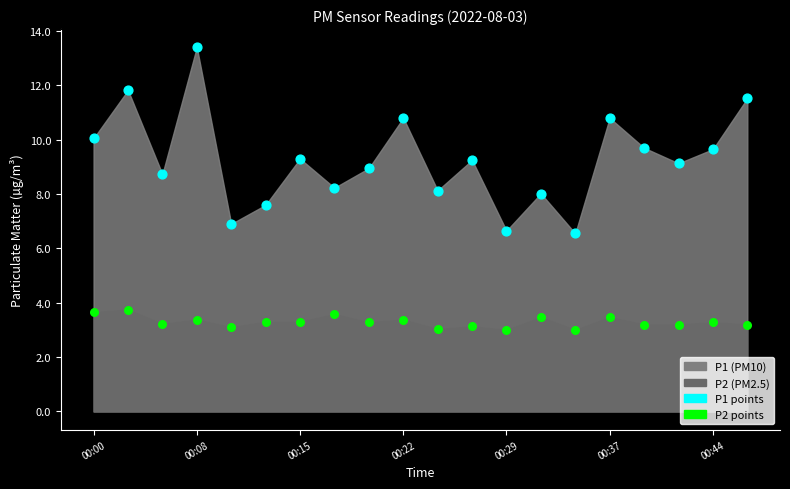

Which series has the largest Y range (max minus min)?

P1 points